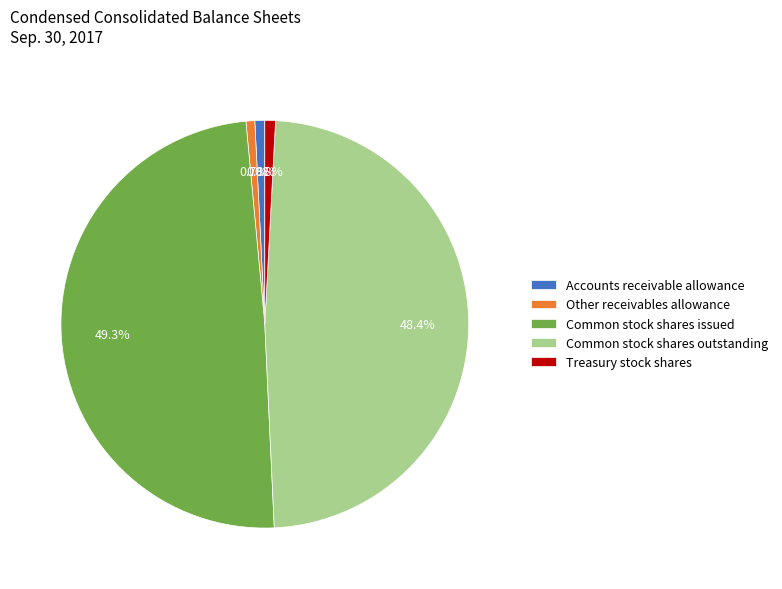

Is Accounts receivable allowance the majority of the pie?

No